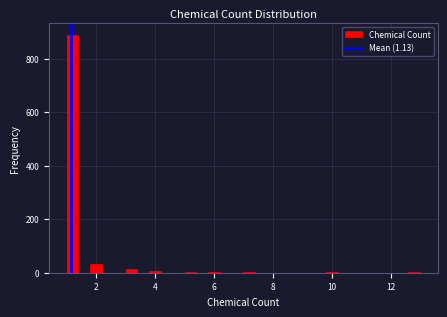

Read against the x-axis, roughly where is the centre of the tallest bar?

1.2